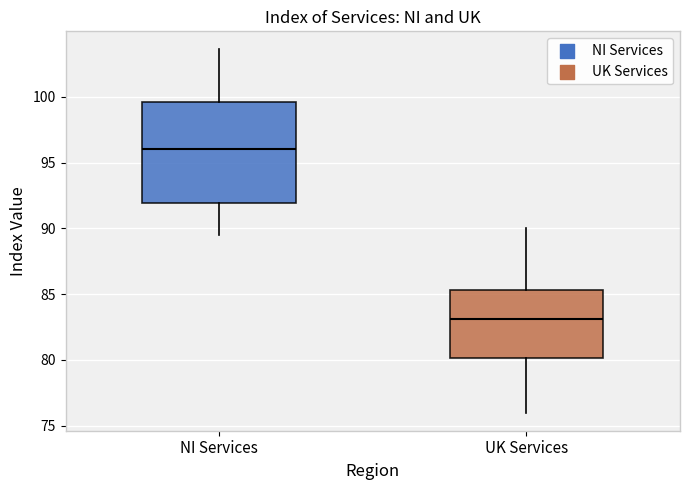

Reading left to right, read every box against the y-axis: the position of its median line, the range the box covers, and the ends of its whiskers. The values are not printed on the chart, so give them approximately, as read against the axis.

NI Services: median 96.0, box 92.0 to 99.5, whiskers 89.5 to 103.5
UK Services: median 83.0, box 80.0 to 85.5, whiskers 76.0 to 90.0